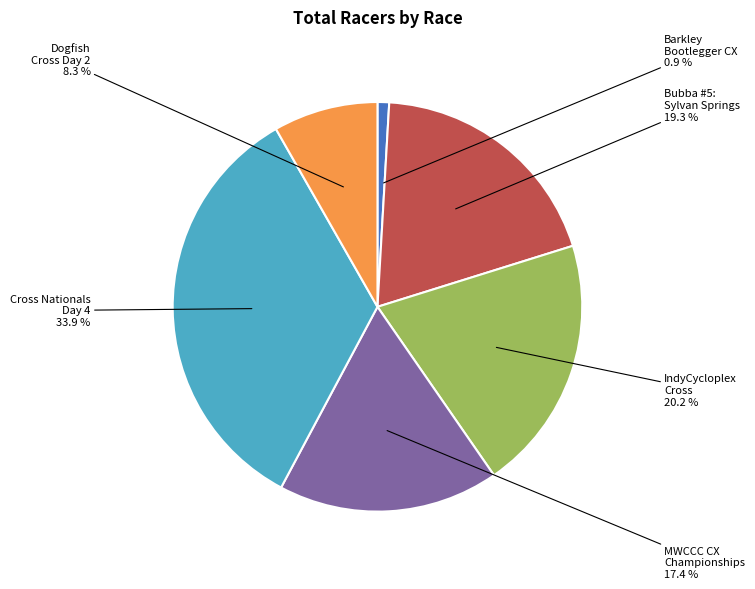

Is there any slice that represents more than half of the pie?

No